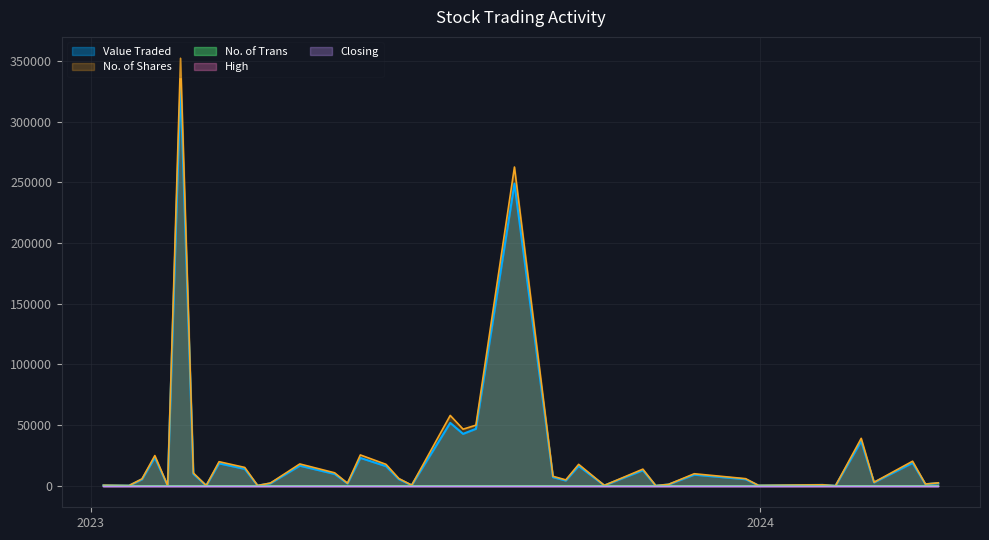

Count the number of data series in this chart.

5